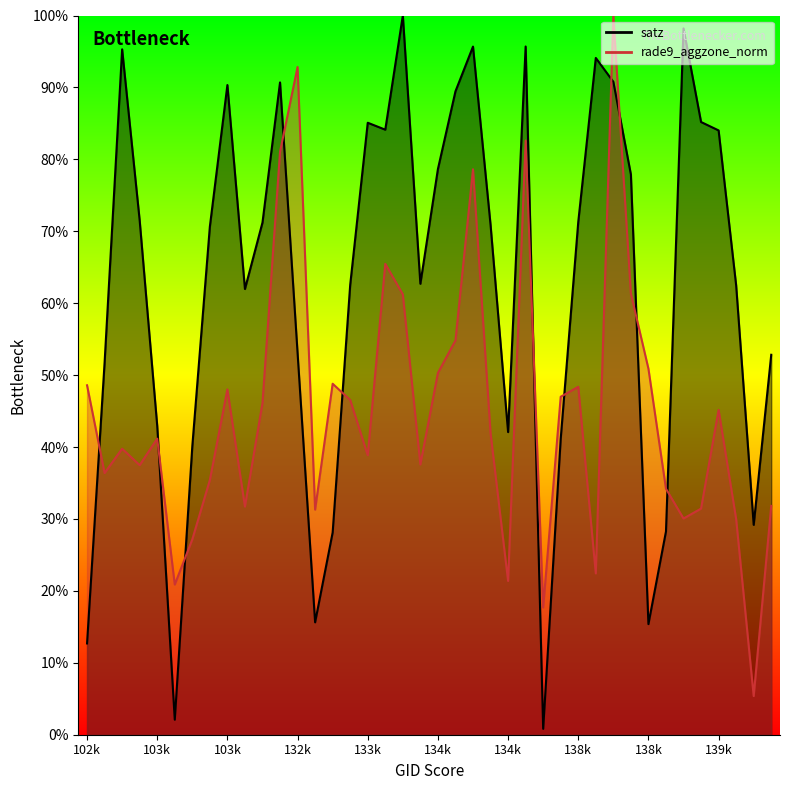

True or false: satz has a value of 100.0 at 133392.

True